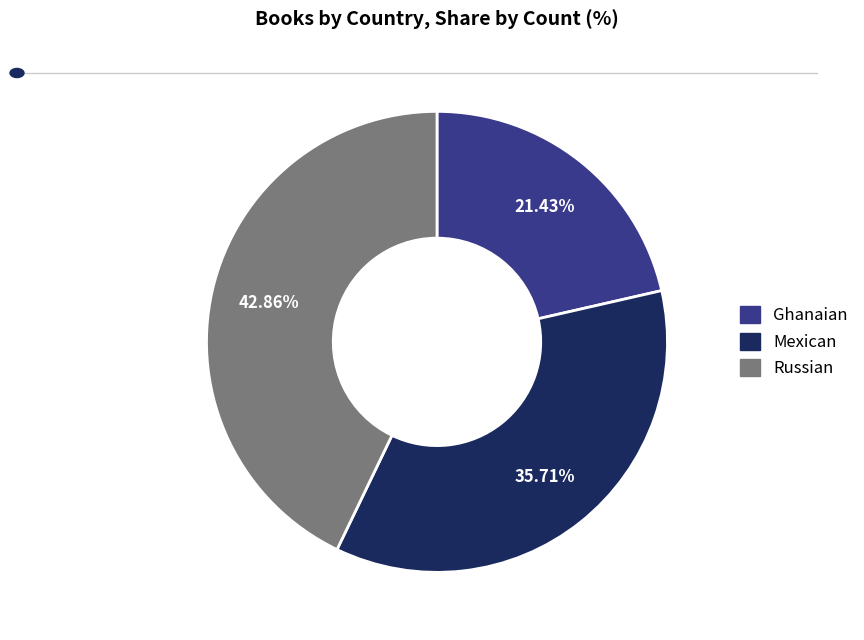

Count the number of slices in the pie.

3